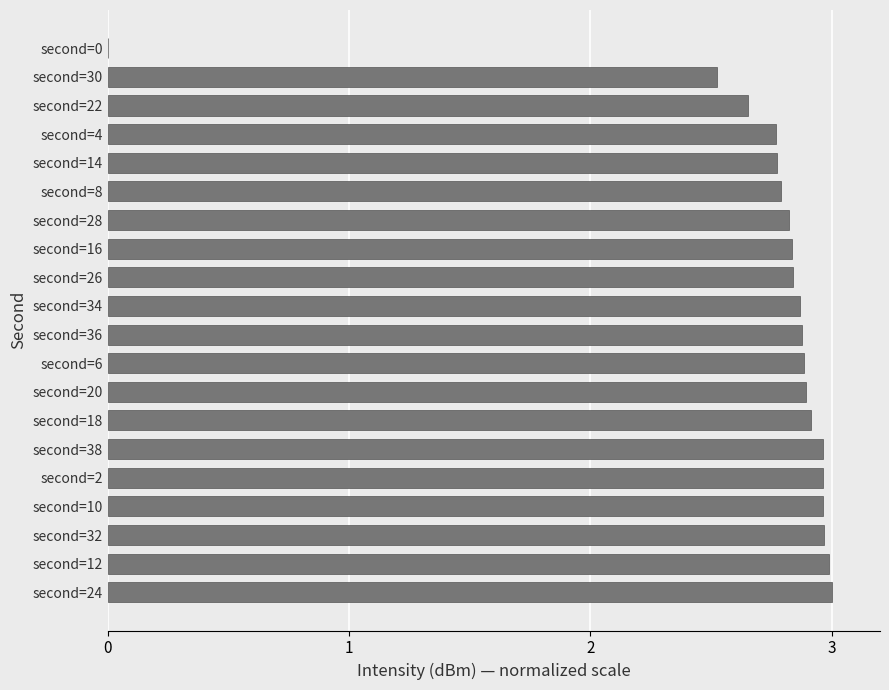

How many data points does each series have?

20